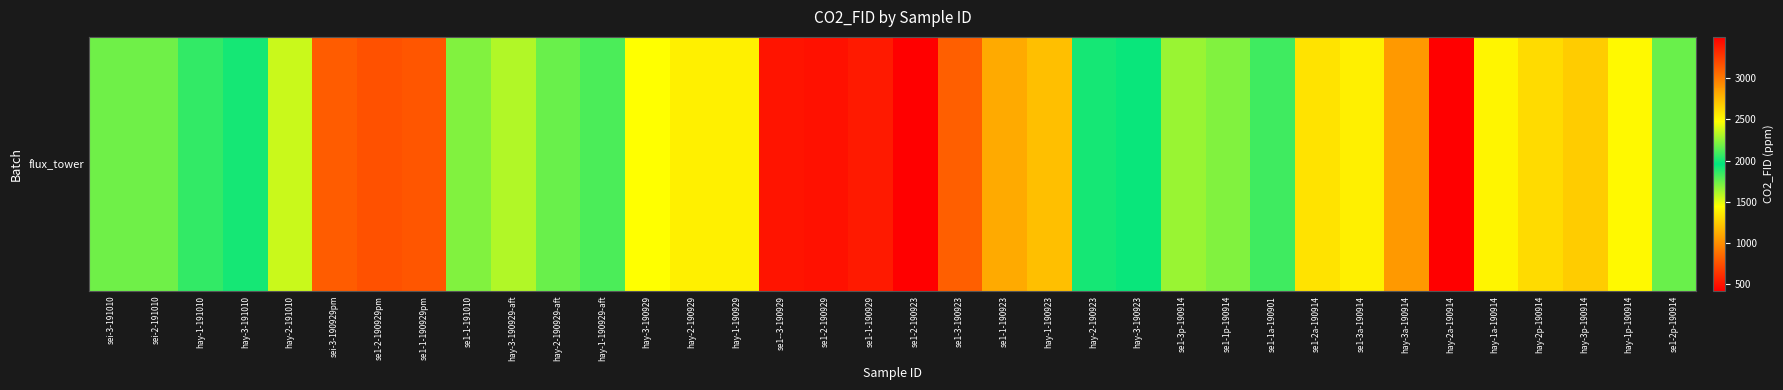

Rank the categories by value from highest to lowest.

se1-2-190923, se1-2-190929, se1--3-190929, se1-1-190929, se1-2-190929pm, se1-1-190929pm, sei-3-190929pm, se1-3-190923, se1-1-190923, hay-1-190923, se1-2a-190914, se1-3a-190914, hay-2-190929, hay-1-190929, hay-3-190929, hay-3-190929-aft, se1-3p-190914, se1-1p-190914, se1-1-191010, sei-2-191010, sei-3-191010, se1-2p-190914, hay-2-190929-aft, hay-1-190929-aft, se1-1a-190901, hay-3-191010, hay-3-190923, hay-2-190923, hay-1-191010, hay-2-191010, hay-1p-190914, hay-1a-190914, hay-2p-190914, hay-3p-190914, hay-3a-190914, hay-2a-190914